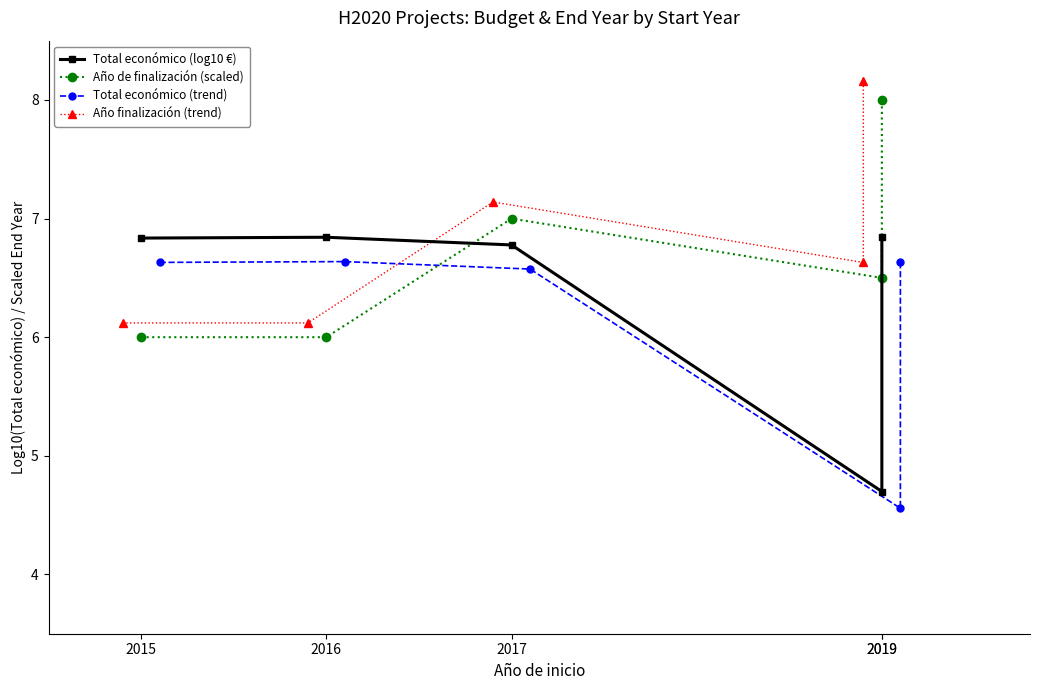

Which series has the largest total across all categories?

Año finalización (trend)